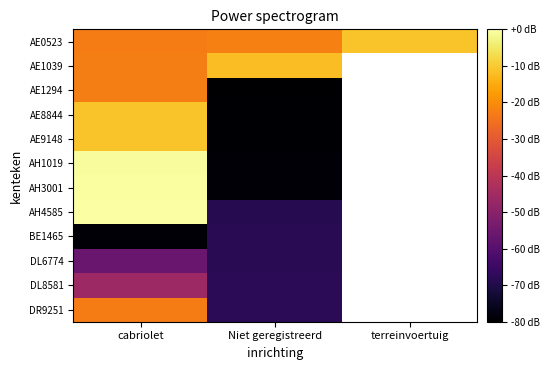

What is the minimum value for AH1019?

-79.3